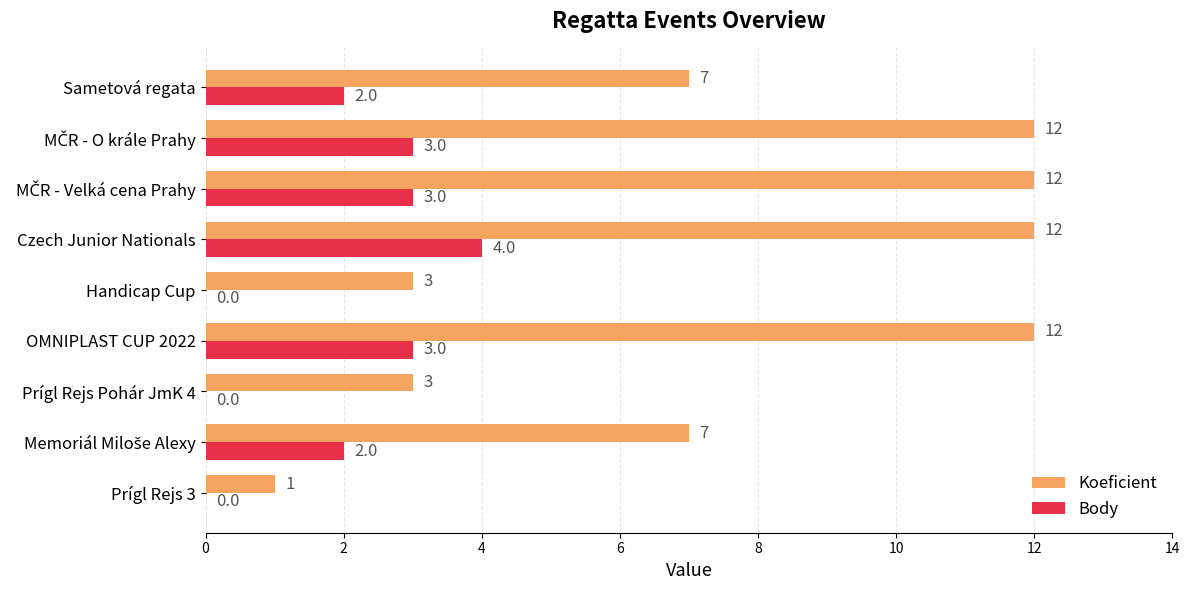

What is the sum of all Koeficient values?

69